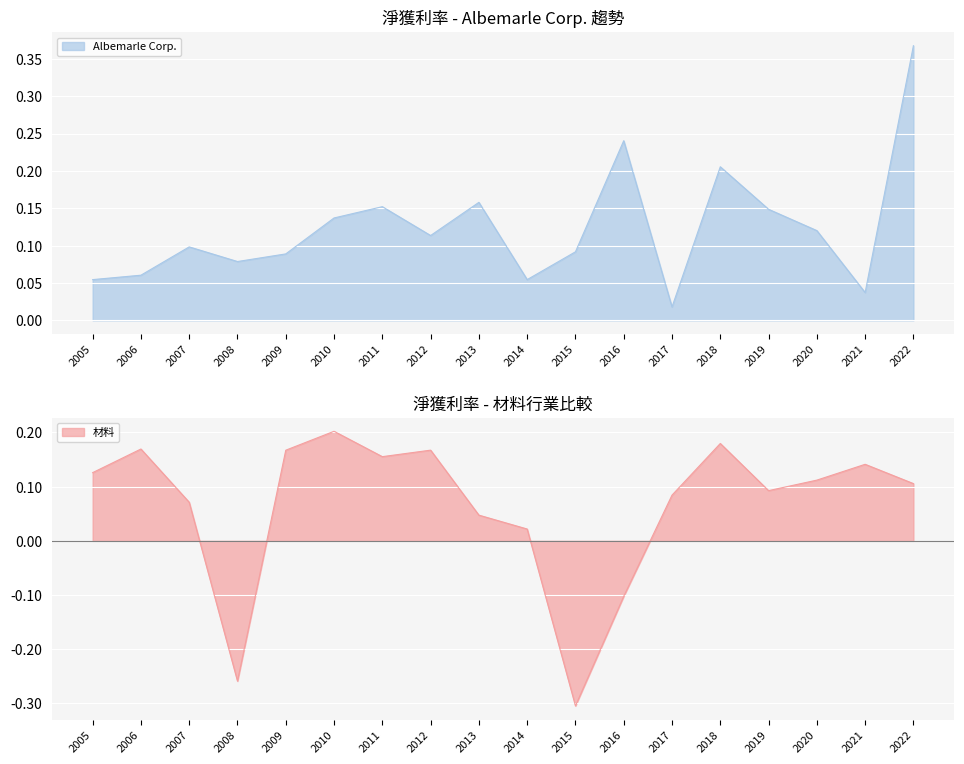

Where do 材料 and Albemarle Corp. first cross each other?

2006 and 2007